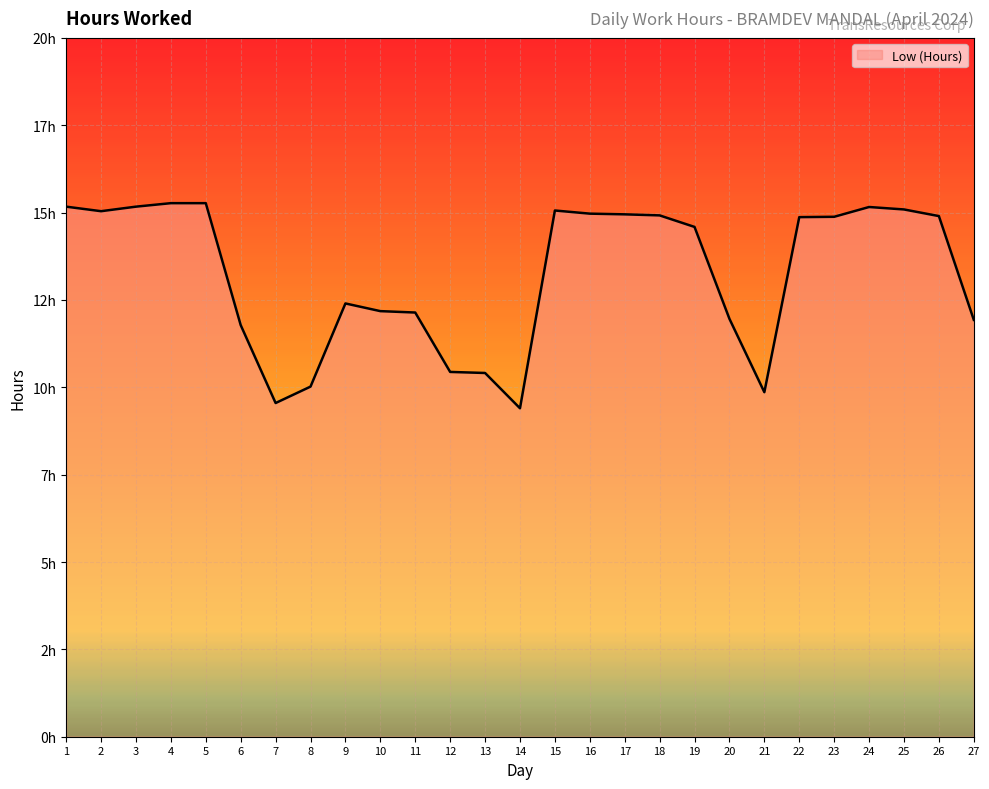

Does the chart have visible grid lines?

Yes